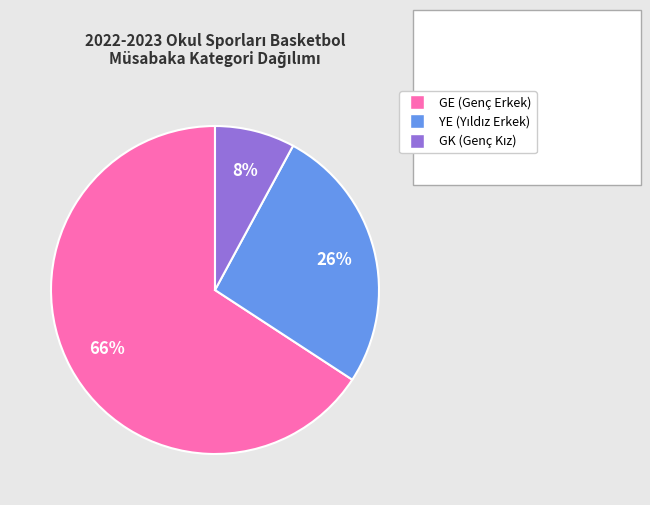

Does any single category account for the majority?

Yes